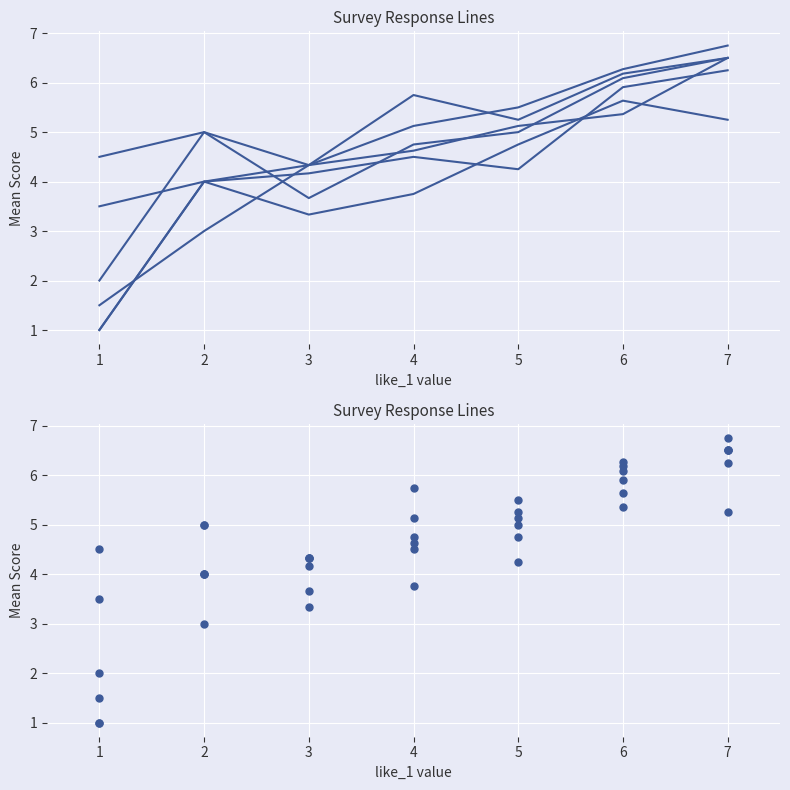

True or false: cusl_2 and cusl_3 intersect in this chart.

False